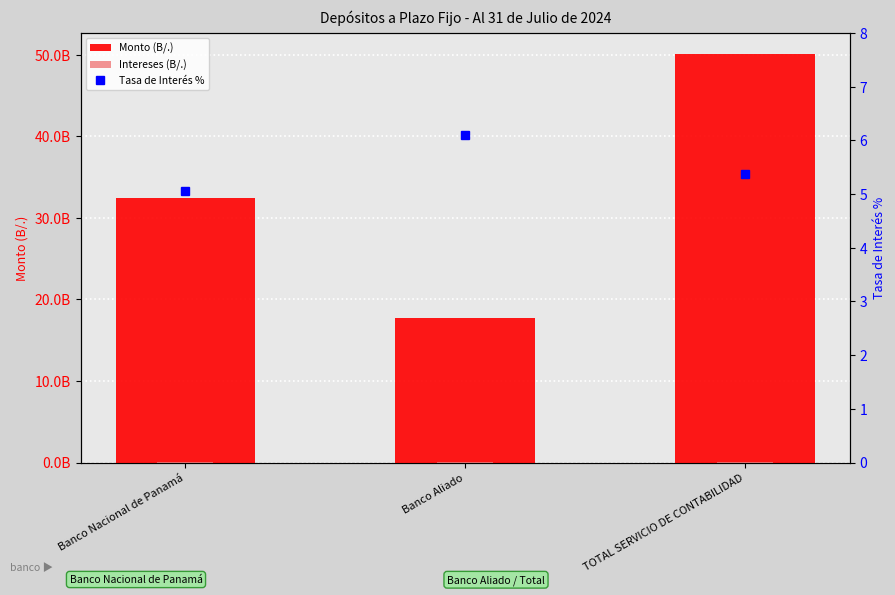

Is the value of Monto (B/.) at Banco Nacional de Panamá greater than the value of Intereses (B/.) at Banco Nacional de Panamá?

Yes